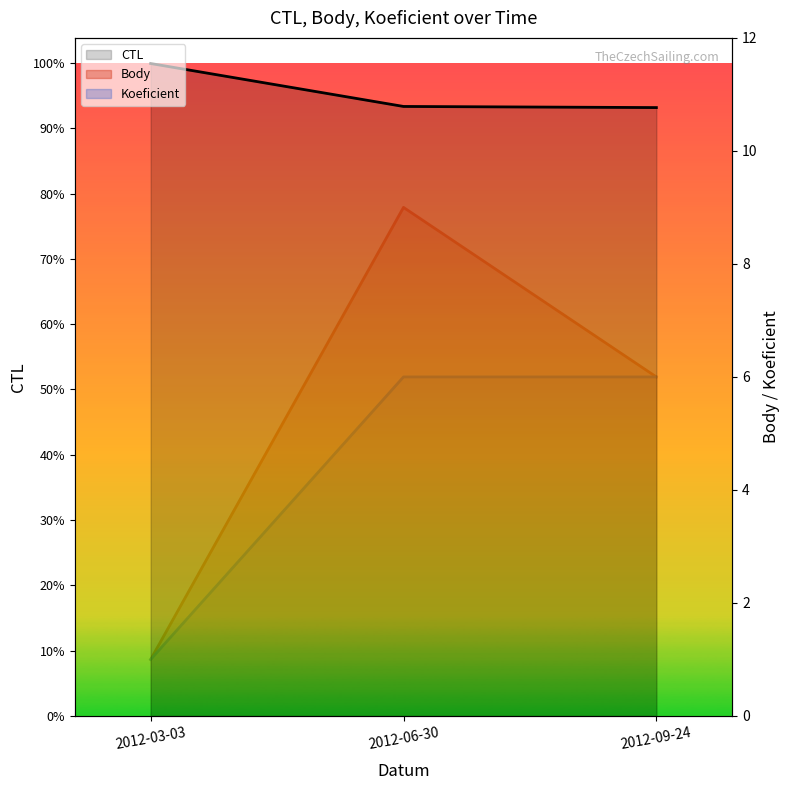

What is the approximate value of Koeficient at 2012-06-30?

6